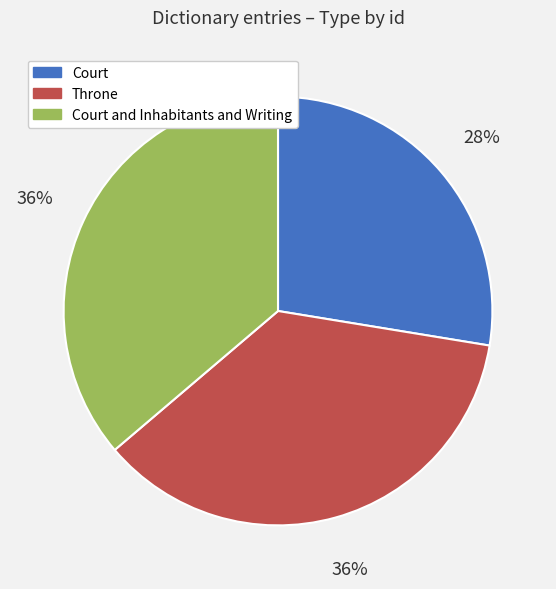

What is the smallest slice in the pie chart?

Court